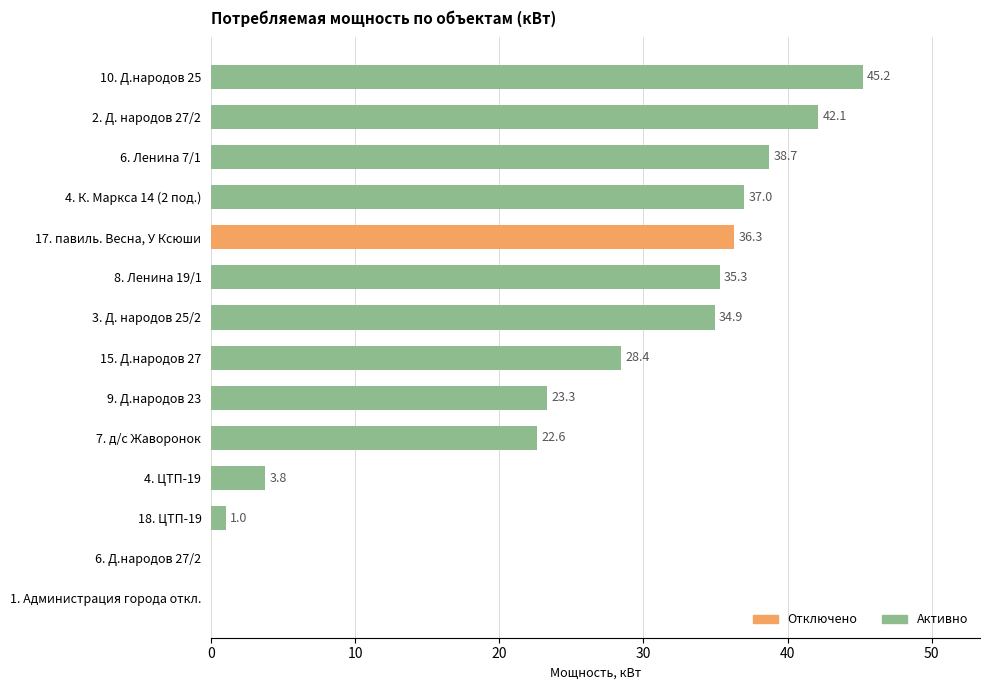

The chart shows a value of 1.3 at 4. ЦТП-19. True or false?

False